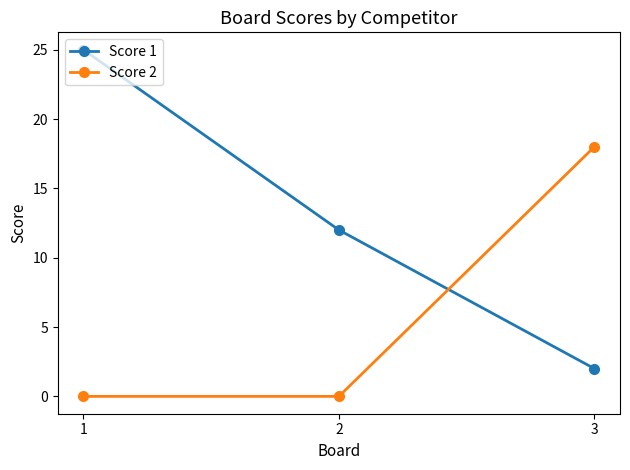

Which category has the lowest value in the Score 1 series?

3